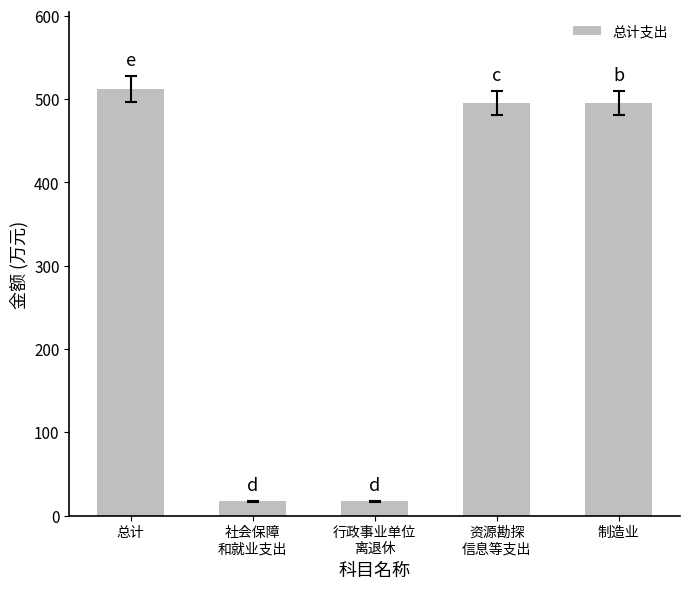

Count the number of data series in this chart.

1